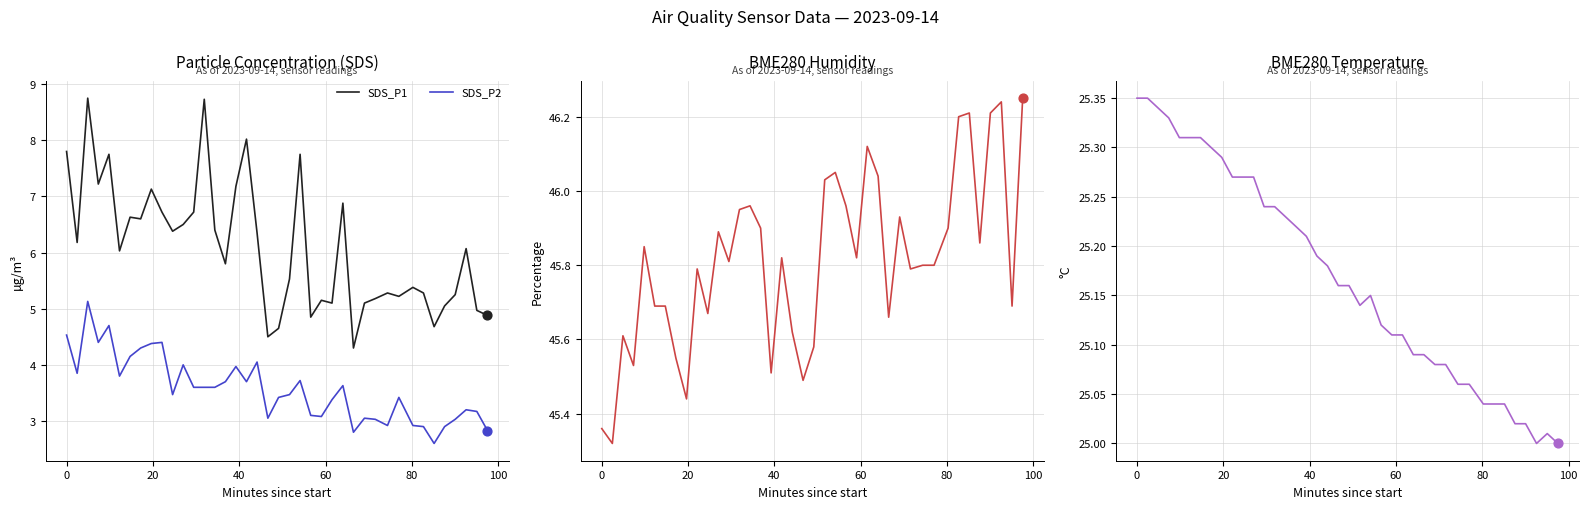

What is the maximum value for SDS_P1?

8.8